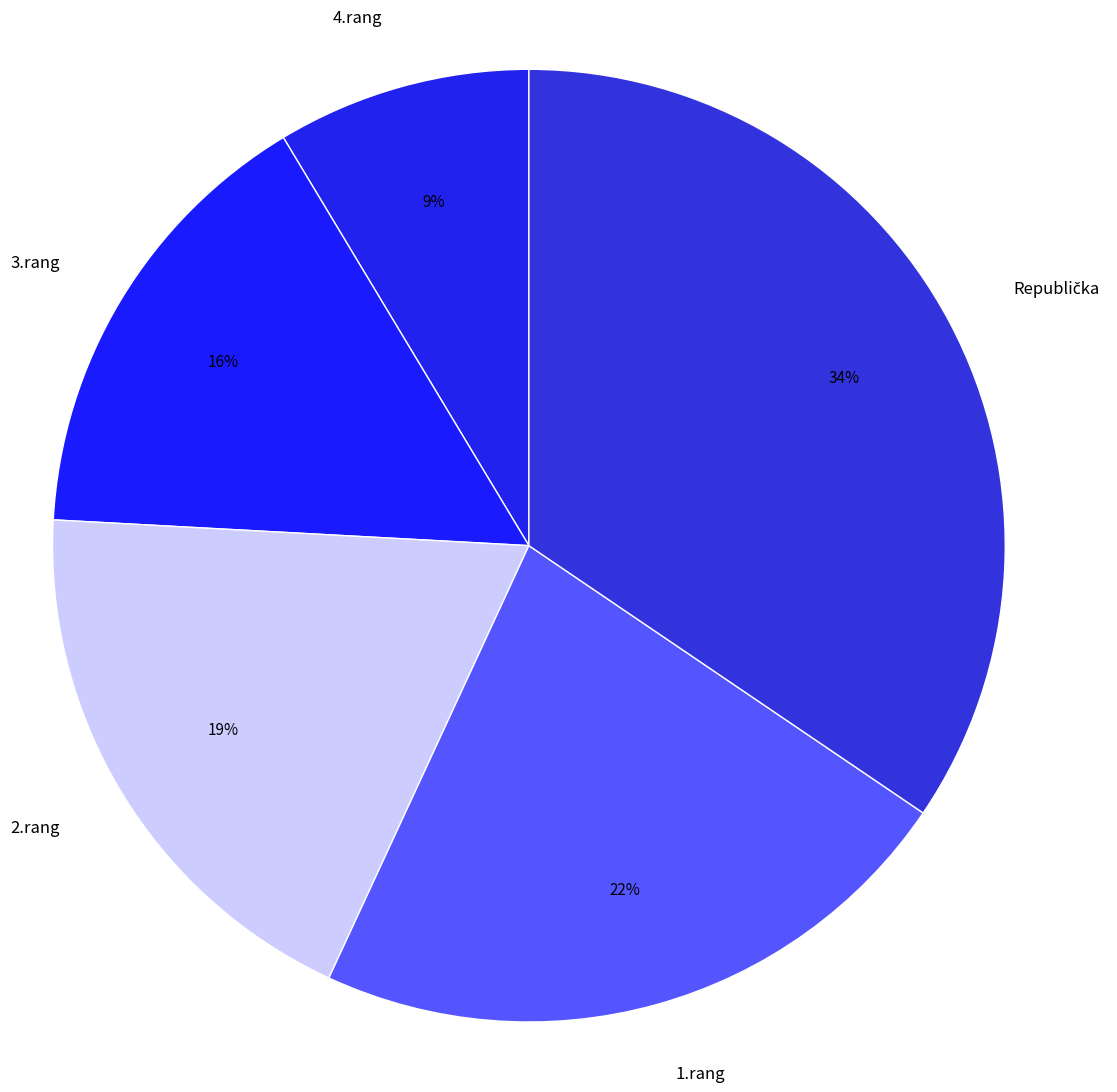

Is it true that 1.rang is 33% of the pie?

False